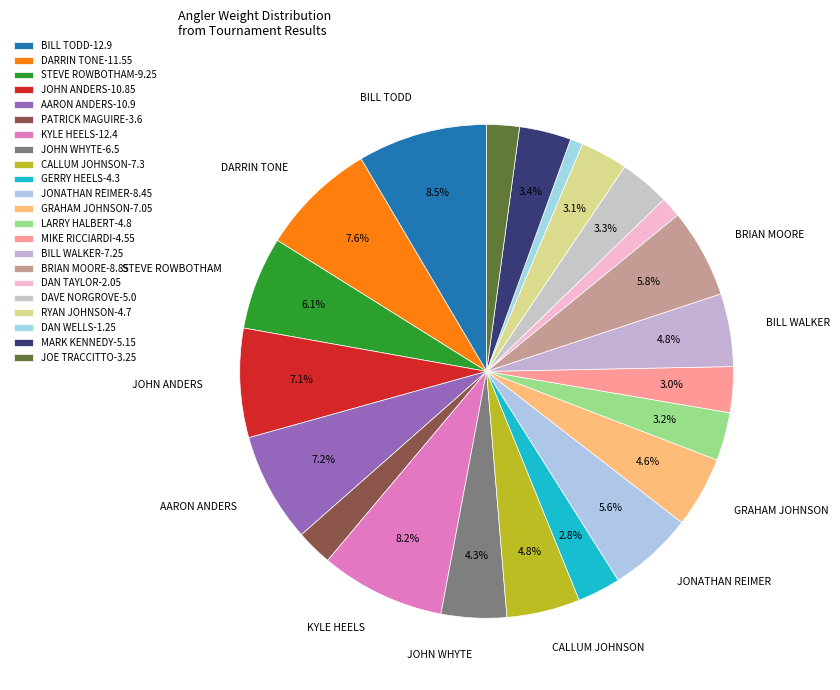

How many slices are in this pie chart?

22